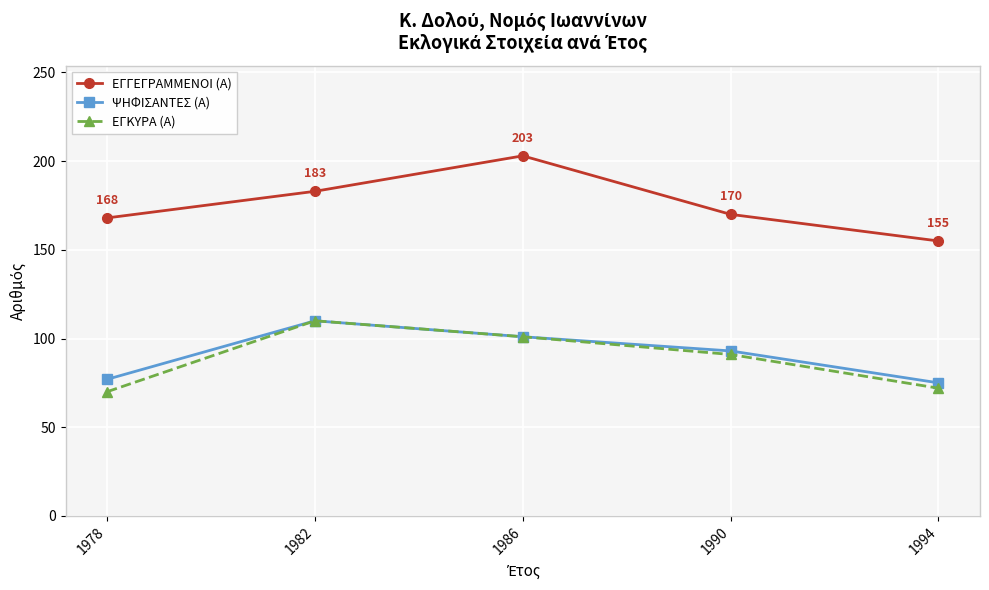

True or false: ΕΓΓΕΓΡΑΜΜΕΝΟΙ (Α) and ΨΗΦΙΣΑΝΤΕΣ (Α) cross at least once.

False